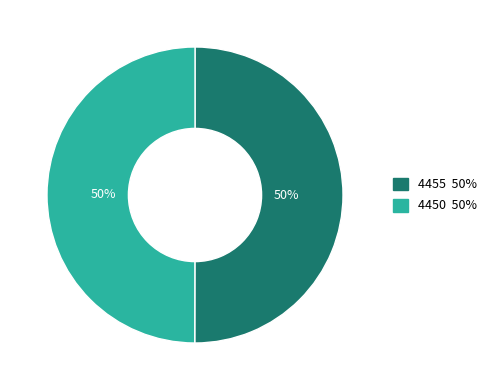

To the nearest percent, what is the average slice percentage?

50%